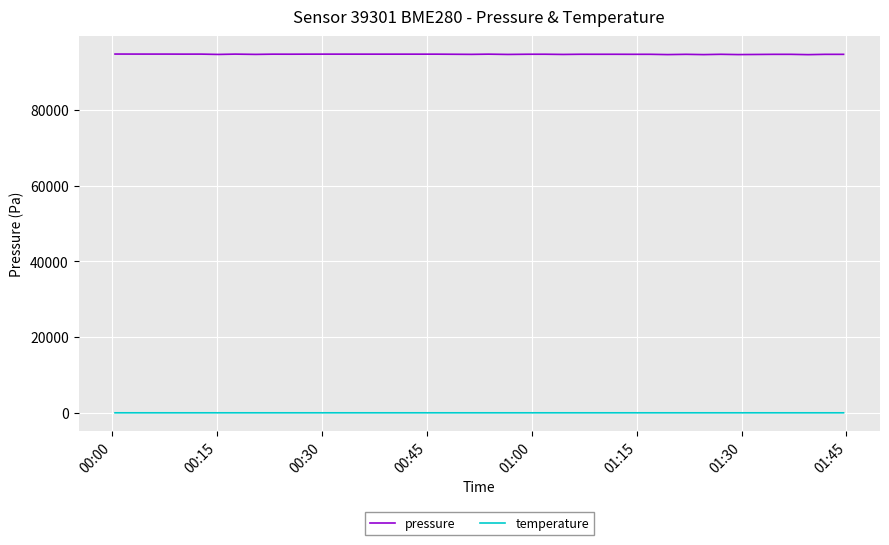

Which series has the largest total across all categories?

pressure